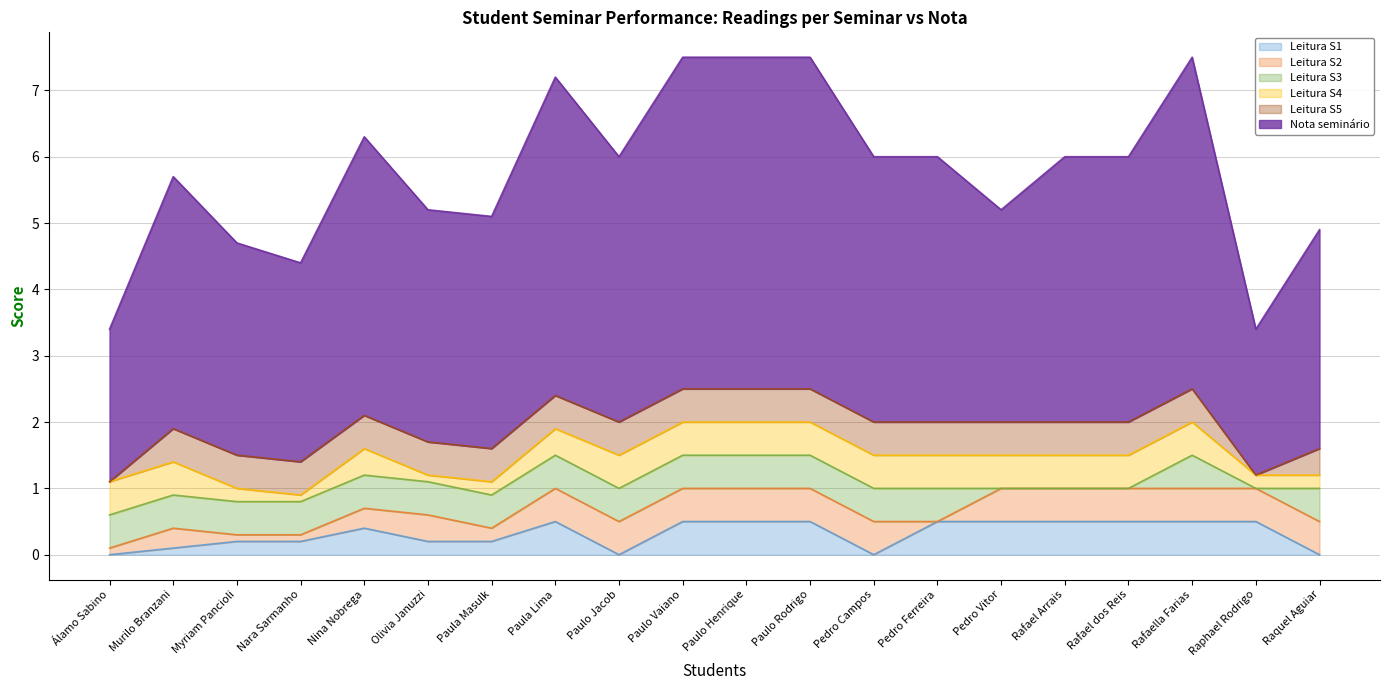

At which category does the chart reach its peak across all series?

Paulo Vaiano